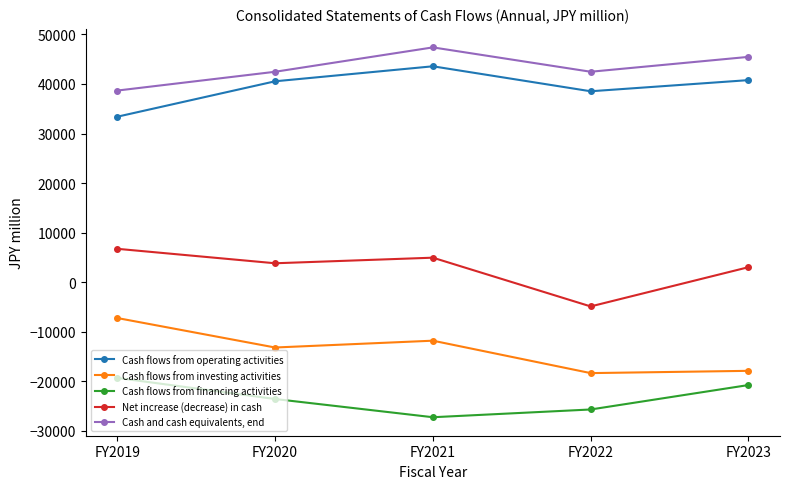

What is the difference between the Cash flows from investing activities values at FY2023 and FY2019?

10662.2